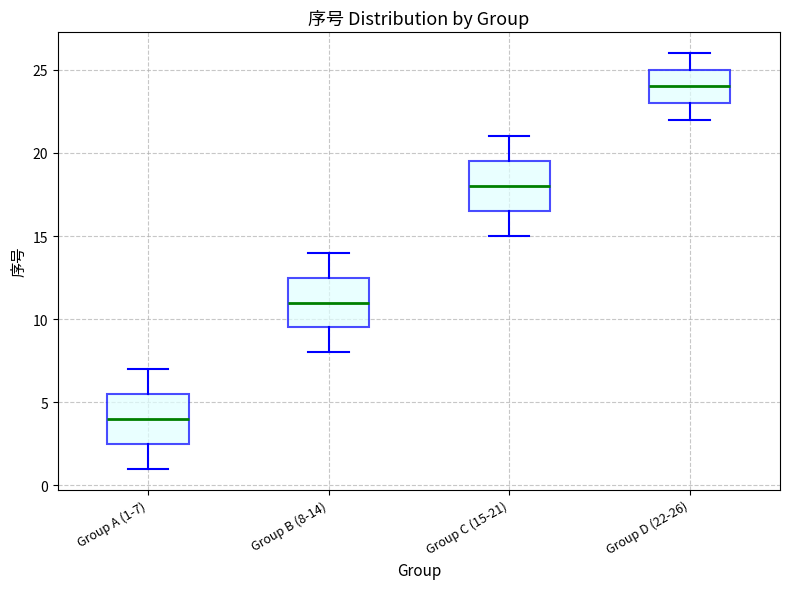

Reading left to right, transcribe this box plot: for each box, give where its median line is, the range the box spans, and where its two whiskers end, as read against the y-axis. The values are not printed on the chart, so give them approximately, as read against the axis.

Group A (1-7): median 4.0, box 2.5 to 5.5, whiskers 1.0 to 7.0
Group B (8-14): median 11.0, box 9.5 to 12.5, whiskers 8.0 to 14.0
Group C (15-21): median 18.0, box 16.5 to 19.5, whiskers 15.0 to 21.0
Group D (22-26): median 24.0, box 23.0 to 25.0, whiskers 22.0 to 26.0